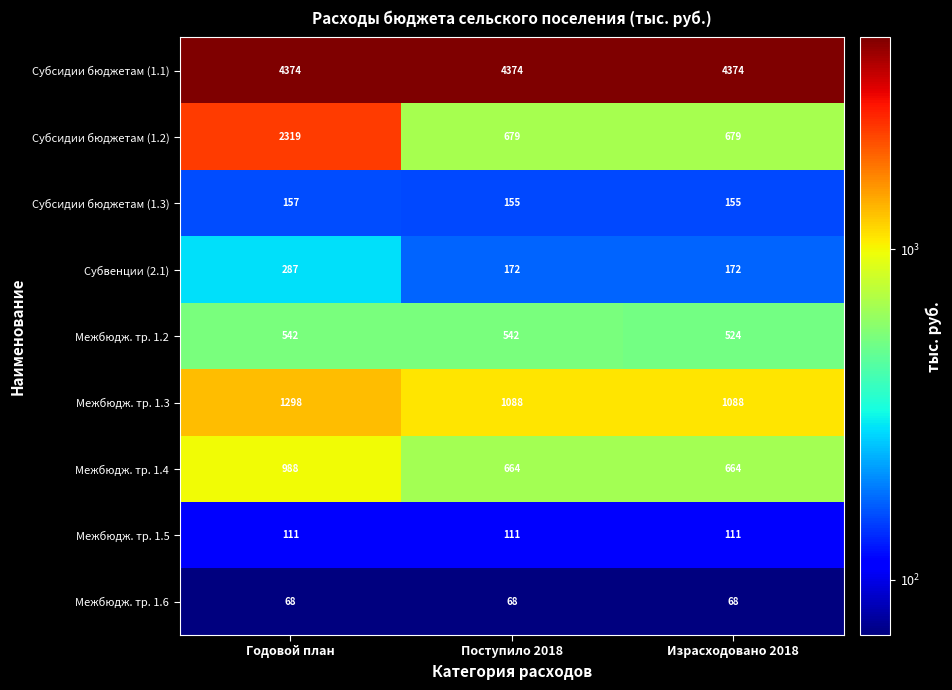

Reading left to right, what are all the values shown in this chart?

Субсидии бюджетам (1.1): 4374	4374	4374
Субсидии бюджетам (1.2): 2319	679	679
Субсидии бюджетам (1.3): 157	155	155
Субвенции (2.1): 287	172	172
Межбюдж. тр. 1.2: 542	542	524
Межбюдж. тр. 1.3: 1298	1088	1088
Межбюдж. тр. 1.4: 988	664	664
Межбюдж. тр. 1.5: 111	111	111
Межбюдж. тр. 1.6: 68	68	68